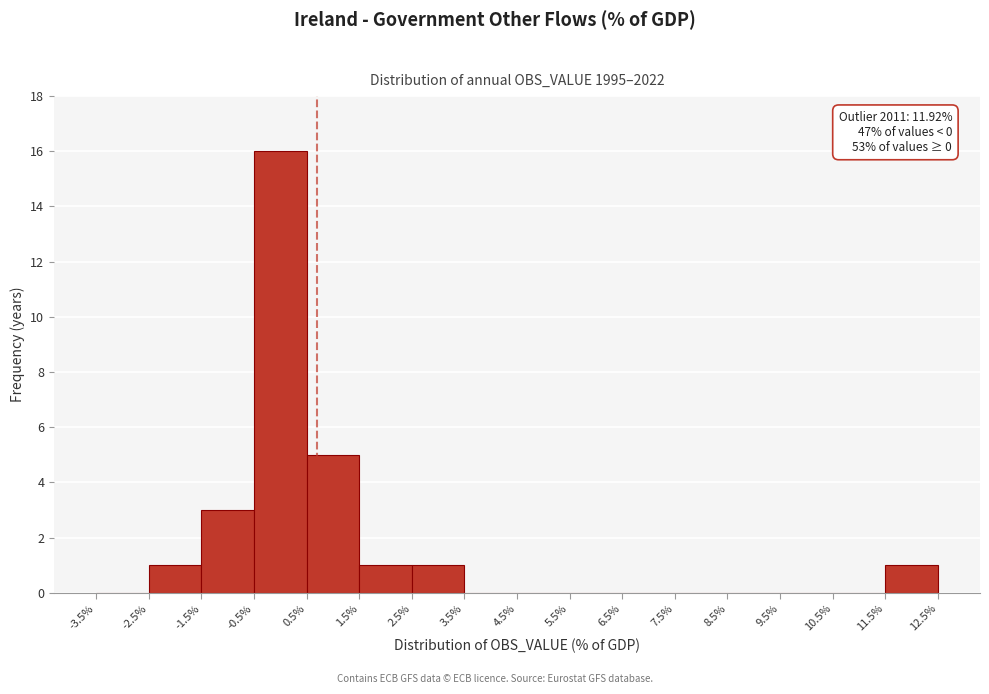

Over which range of the x-axis is the bar tallest?

-0.5% to 0.5%